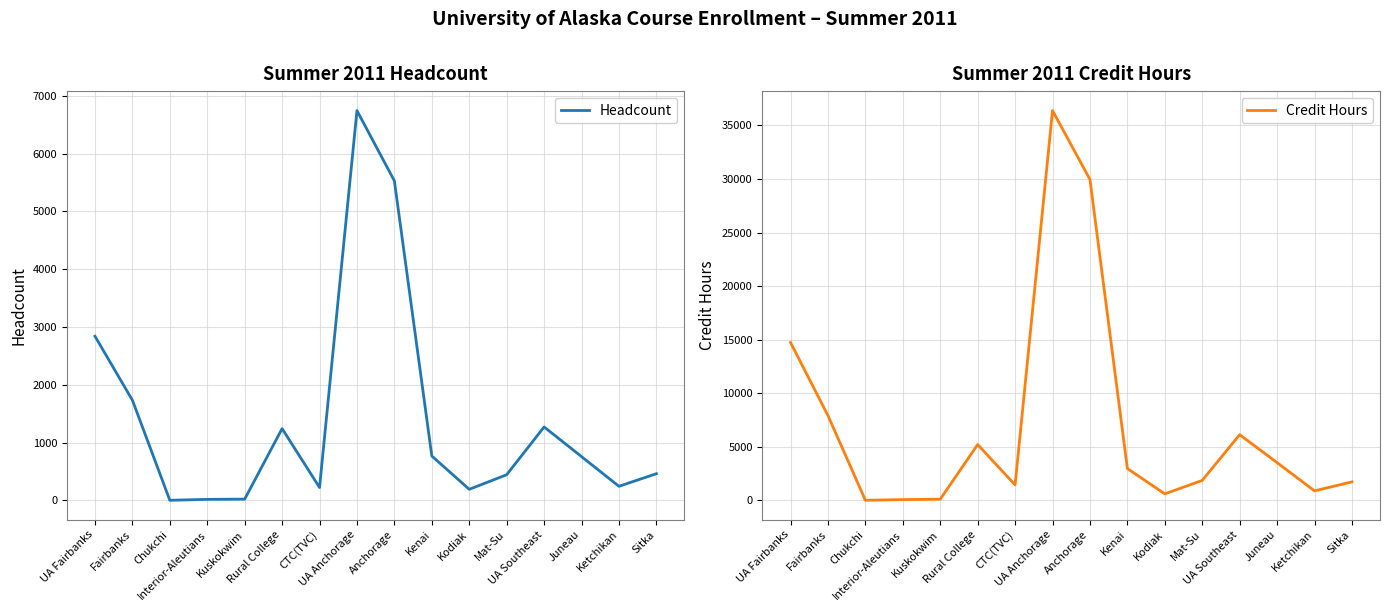

What is the greatest value displayed?

36385.3